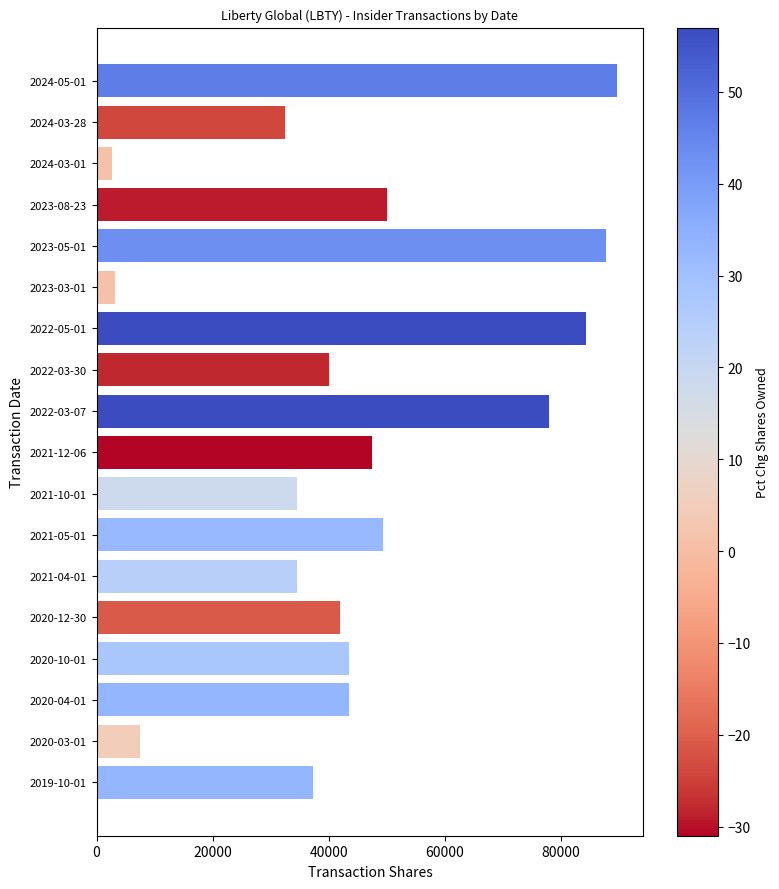

What is the difference between the maximum and minimum values?

87076